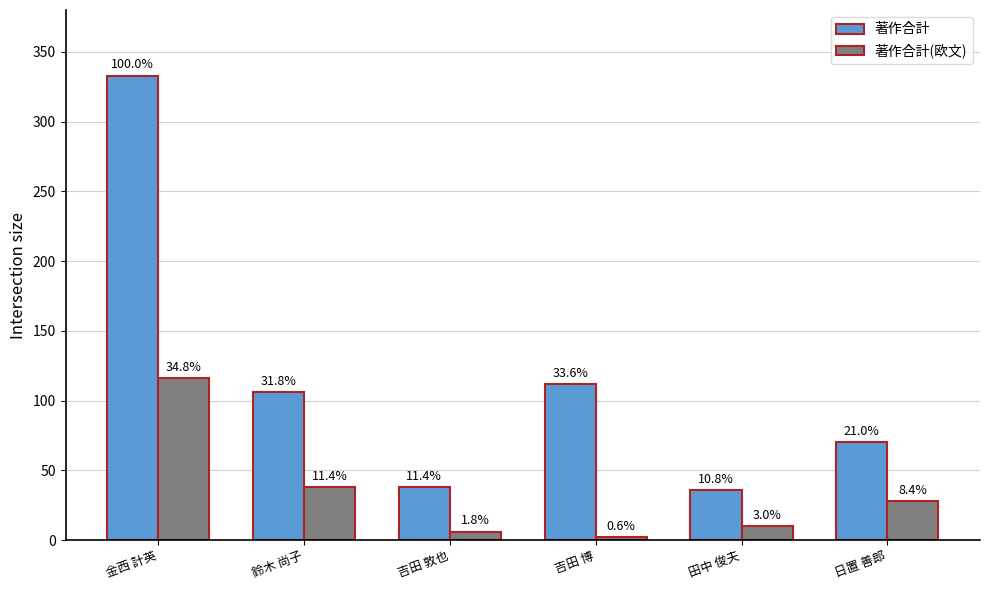

Are the bars horizontal?

No